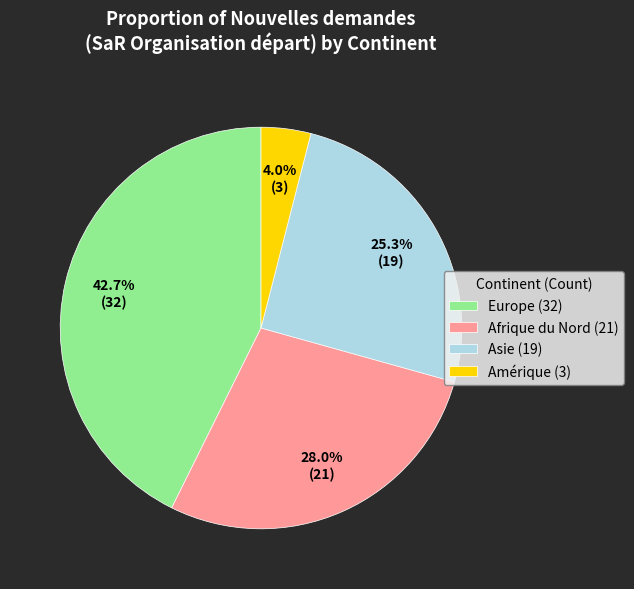

Between Amérique (3) and Afrique du Nord (21), which is larger?

Afrique du Nord (21)